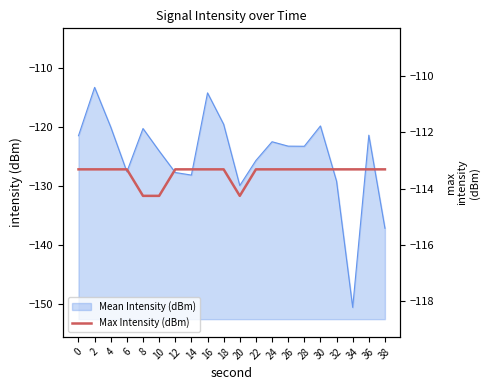

Reading left to right, extract all data points from this chart.

0=-113.3	2=-113.3	4=-113.3	6=-113.3	8=-114.3	10=-114.3	12=-113.3	14=-113.3	16=-113.3	18=-113.3	20=-114.3	22=-113.3	24=-113.3	26=-113.3	28=-113.3	30=-113.3	32=-113.3	34=-113.3	36=-113.3	38=-113.3